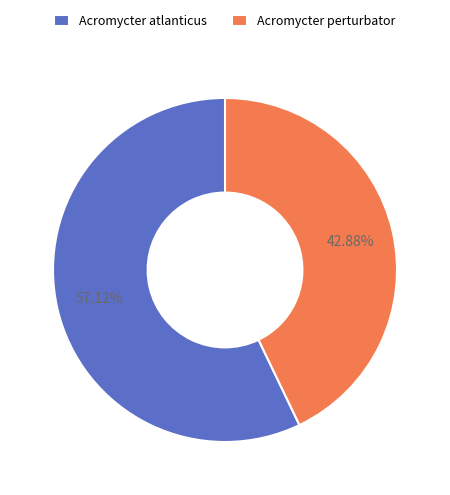

Which slice is the smallest?

Acromycter perturbator